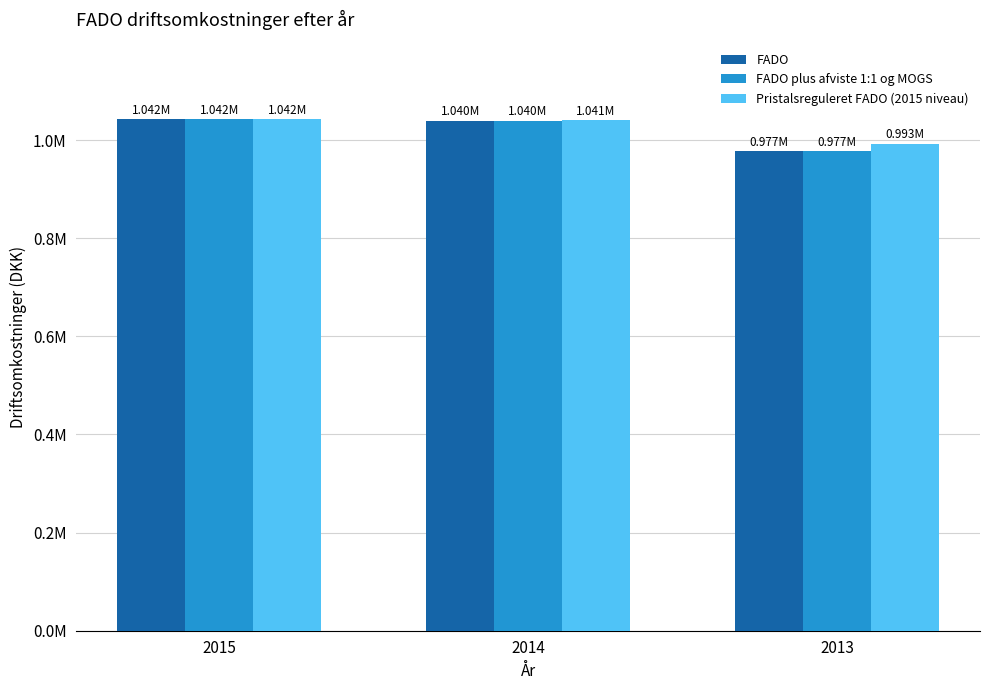

What is the difference between the highest and lowest values at 2013?

15451.1